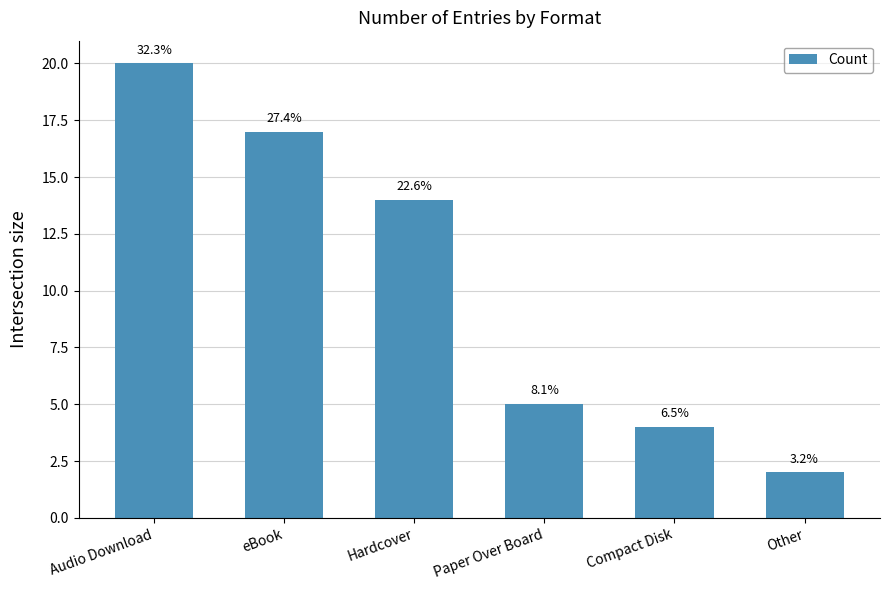

What is the value of the 4th bar from the left?

5